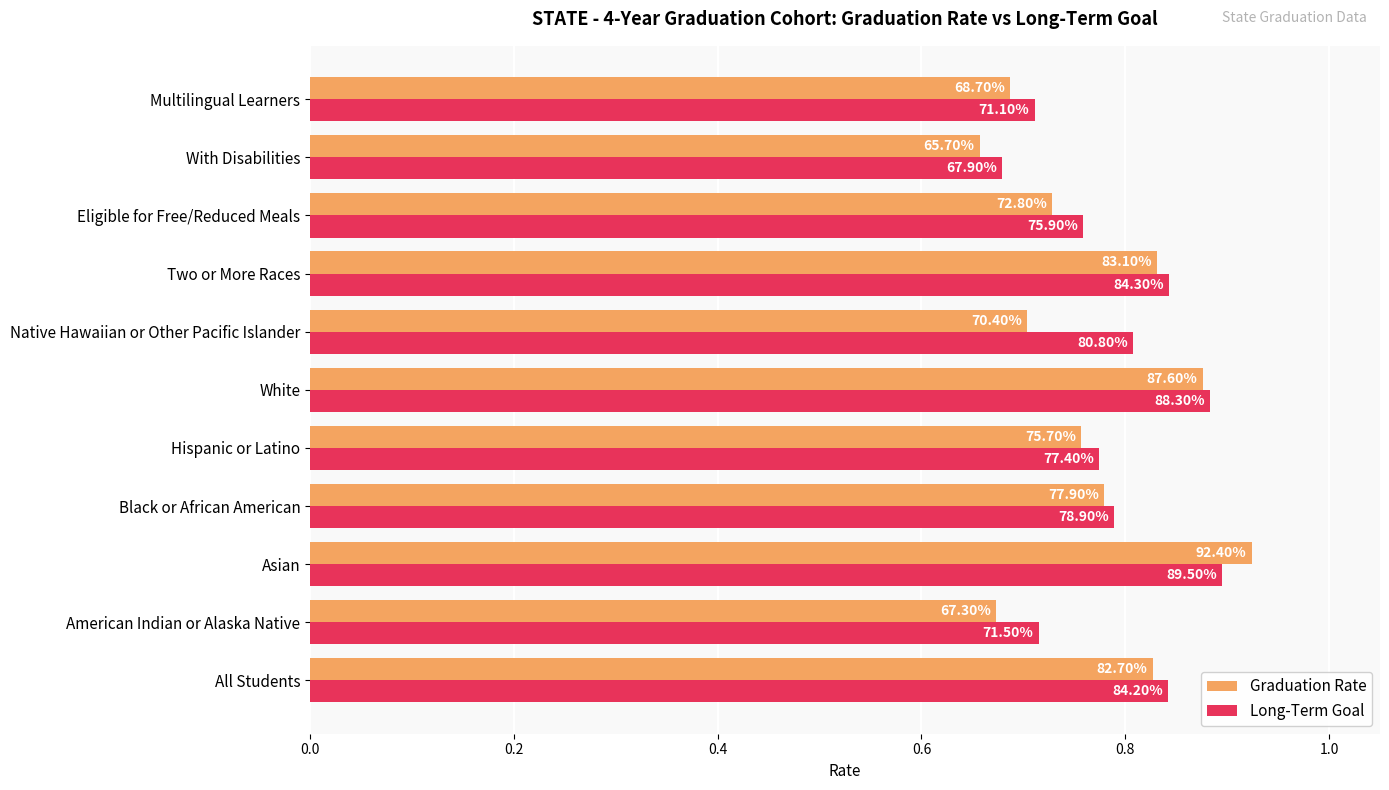

At how many categories does at least one series exceed 0?

11